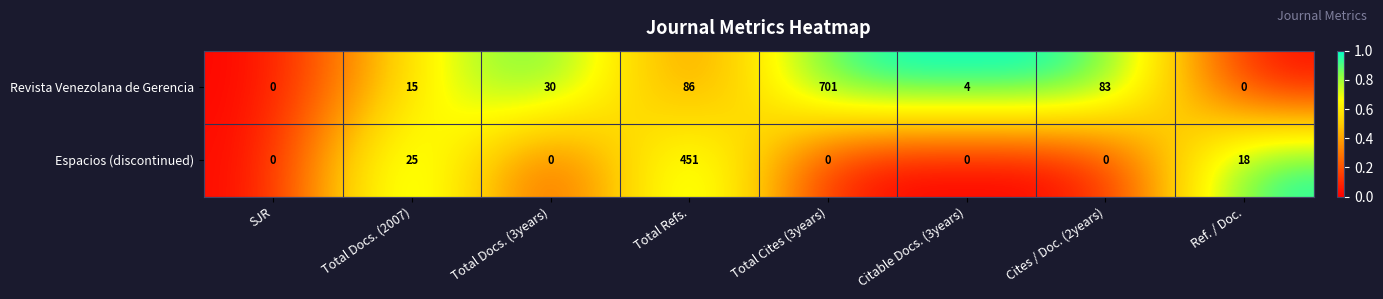

What is the sum of all Espacios (discontinued) values?

494